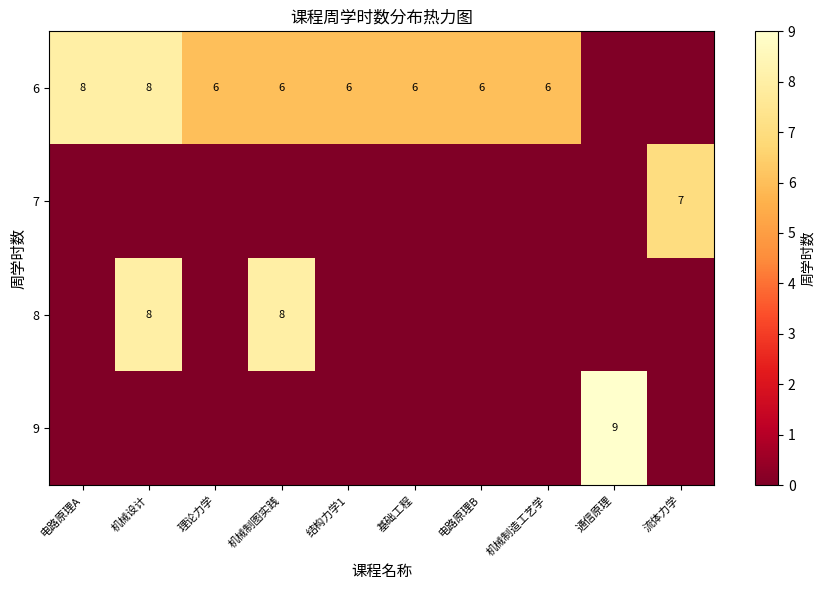

Is the value of 9 at 通信原理 greater than the value of 6 at 机械制图实践?

Yes